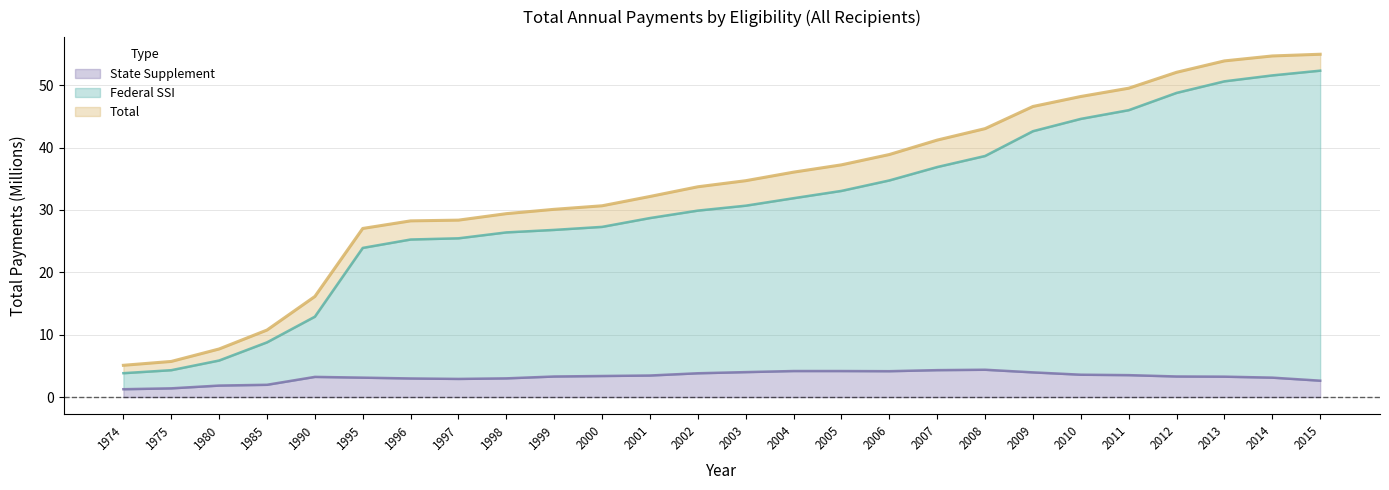

True or false: Total and Federal SSI cross at least once.

False